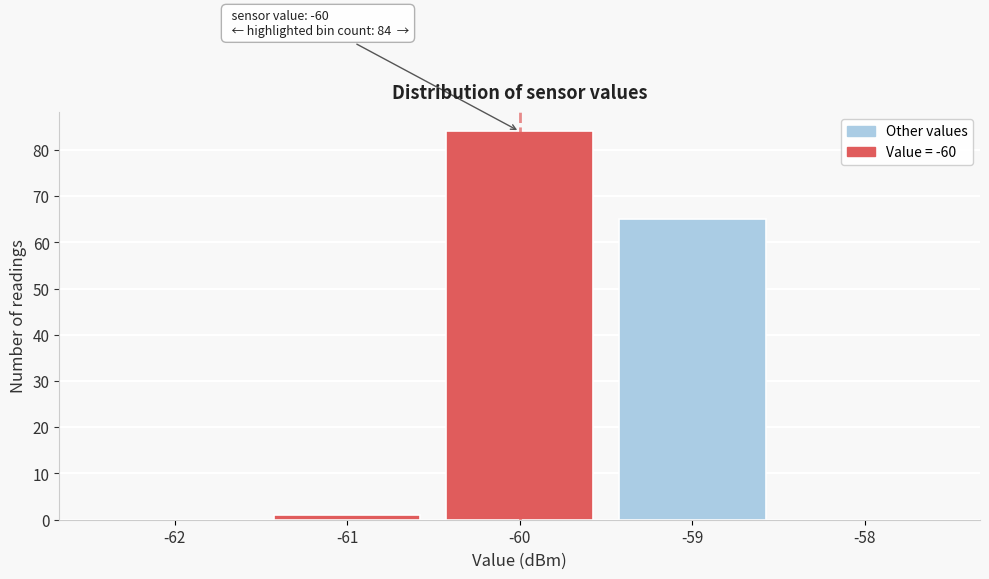

Reading left to right, transcribe all the data shown in this chart.

-62=0	-61=1	-60=84	-59=65	-58=0